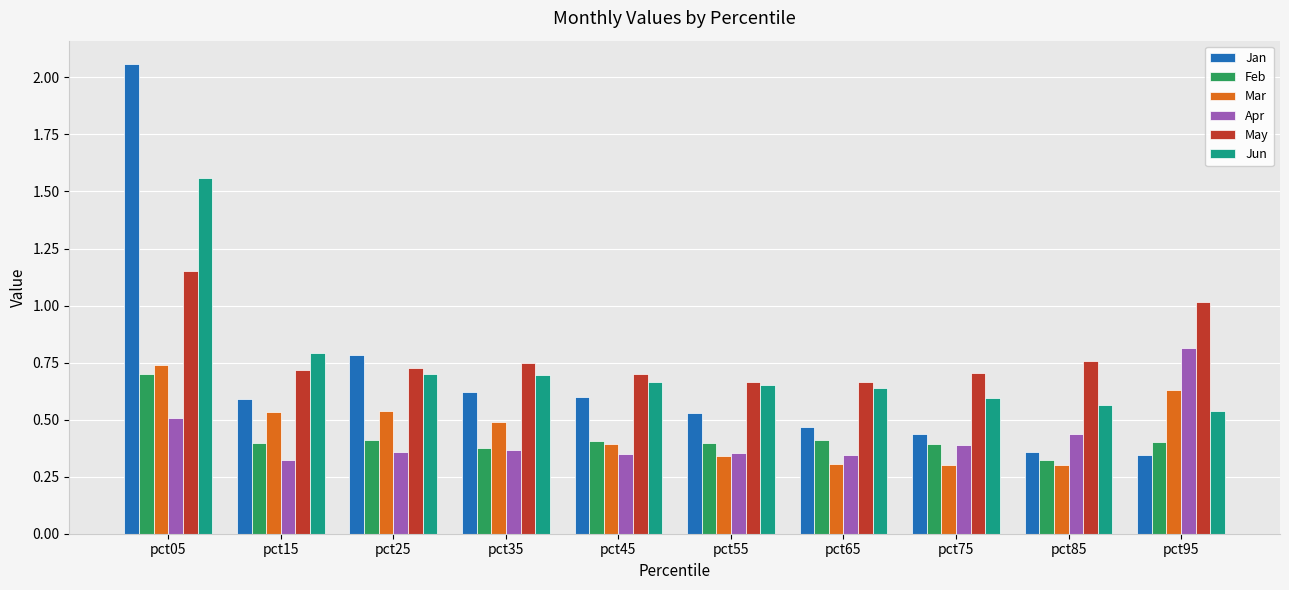

The value of May at pct85 is 0.4. True or false?

False